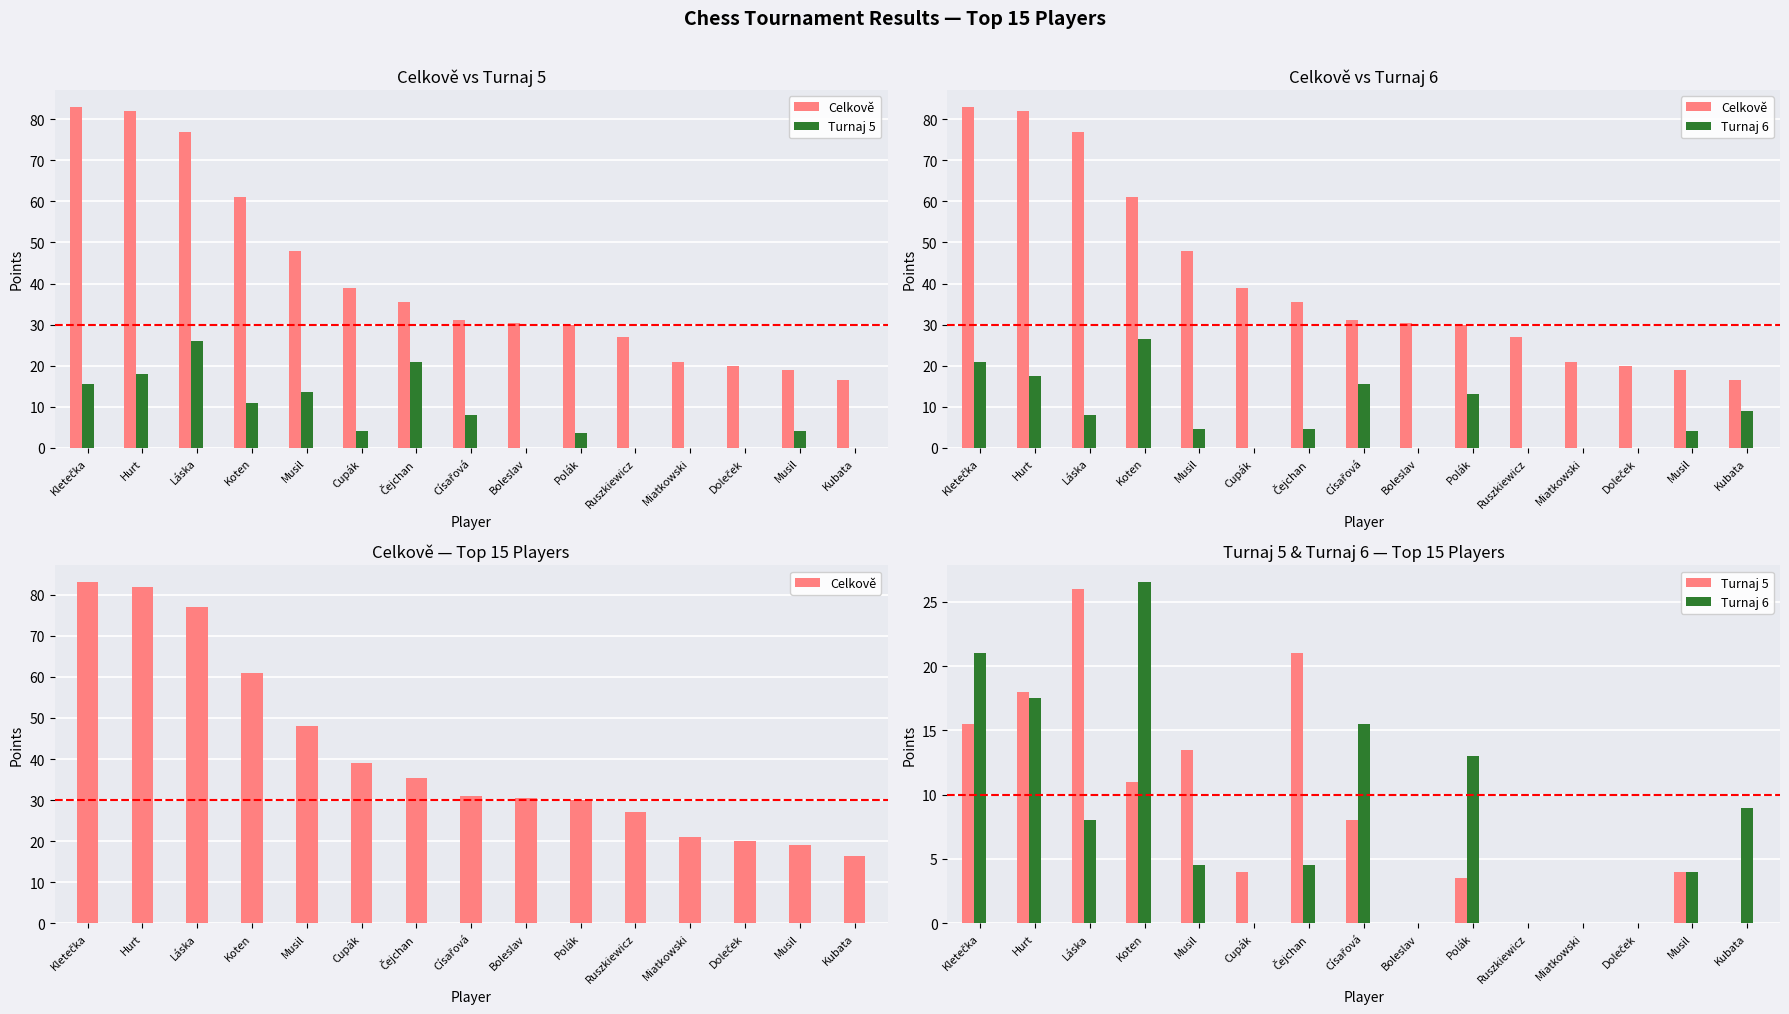

What is the sum of the Turnaj 6 values at Kletečka and Polák?

34.0